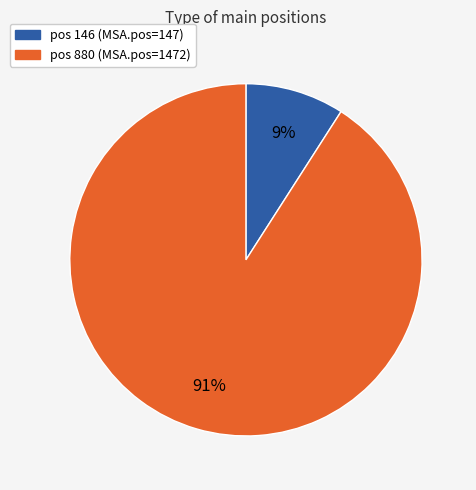

To the nearest percent, what is the average slice percentage?

50%